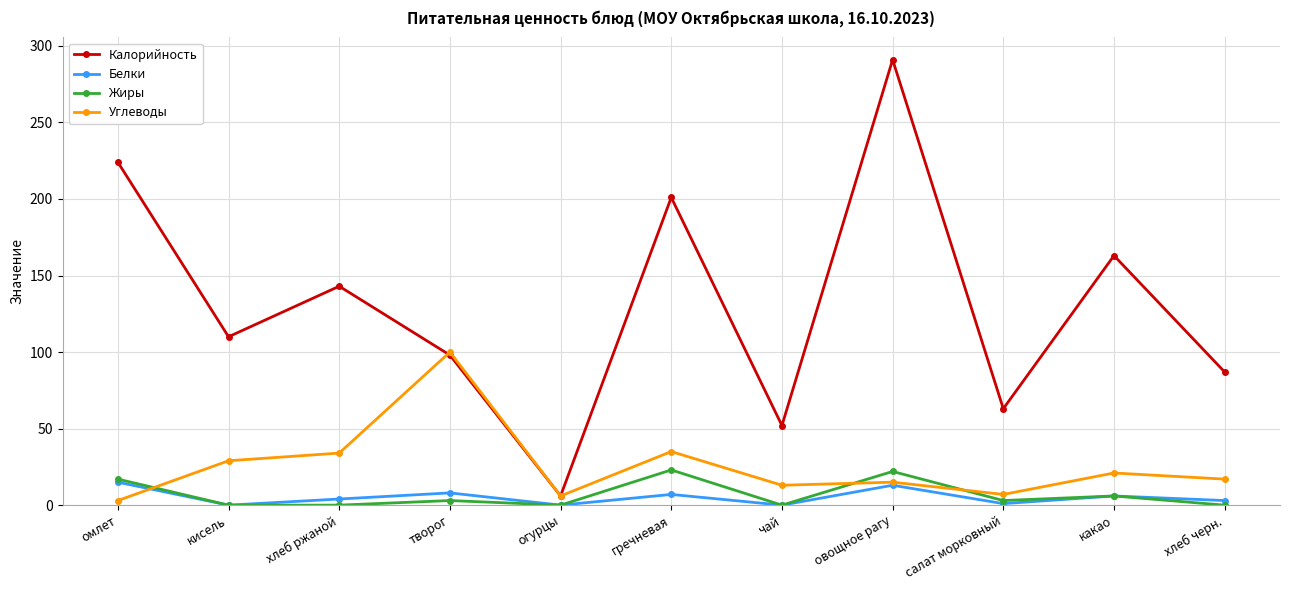

What is the difference between the Углеводы values at хлеб черн. and омлет?

14